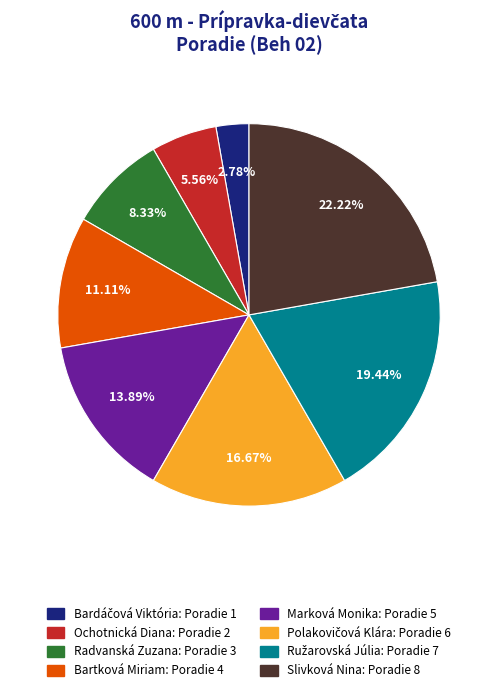

How many slices are in this pie chart?

8